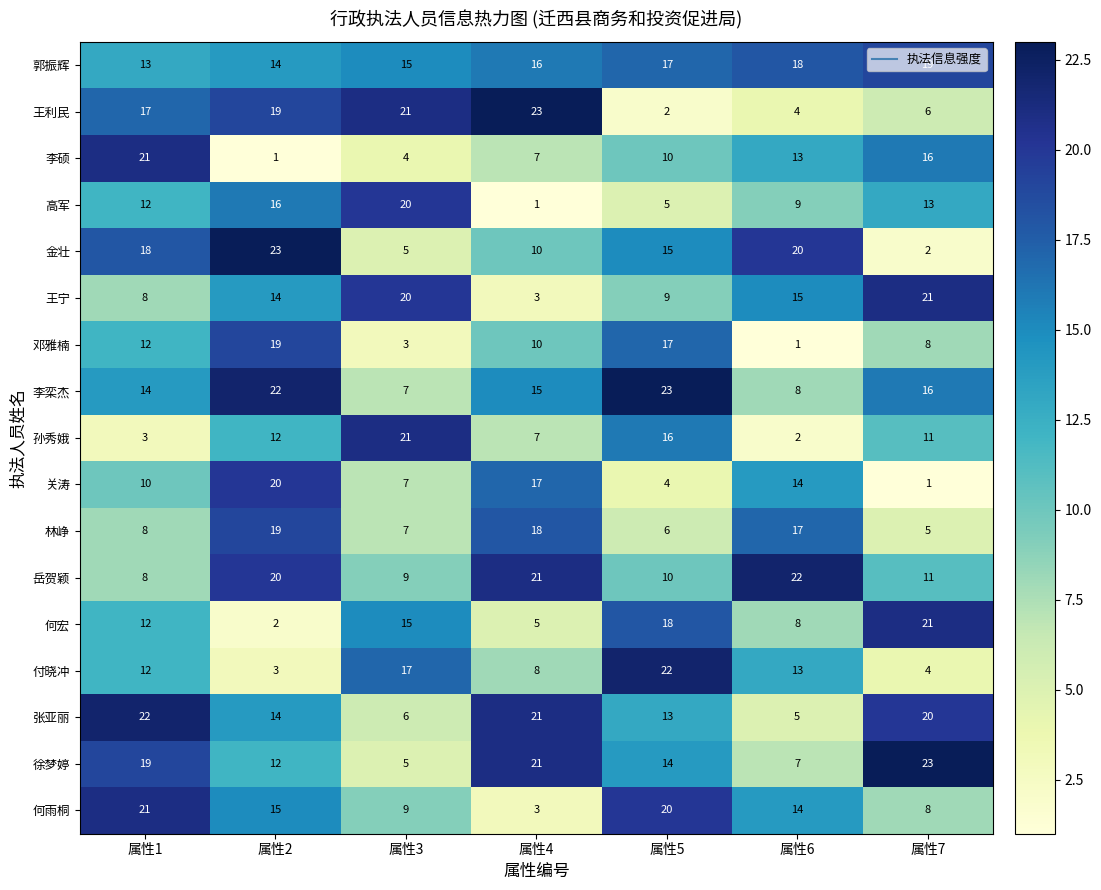

List the labels in order of 王利民 value, largest first.

属性4, 属性3, 属性2, 属性1, 属性7, 属性6, 属性5